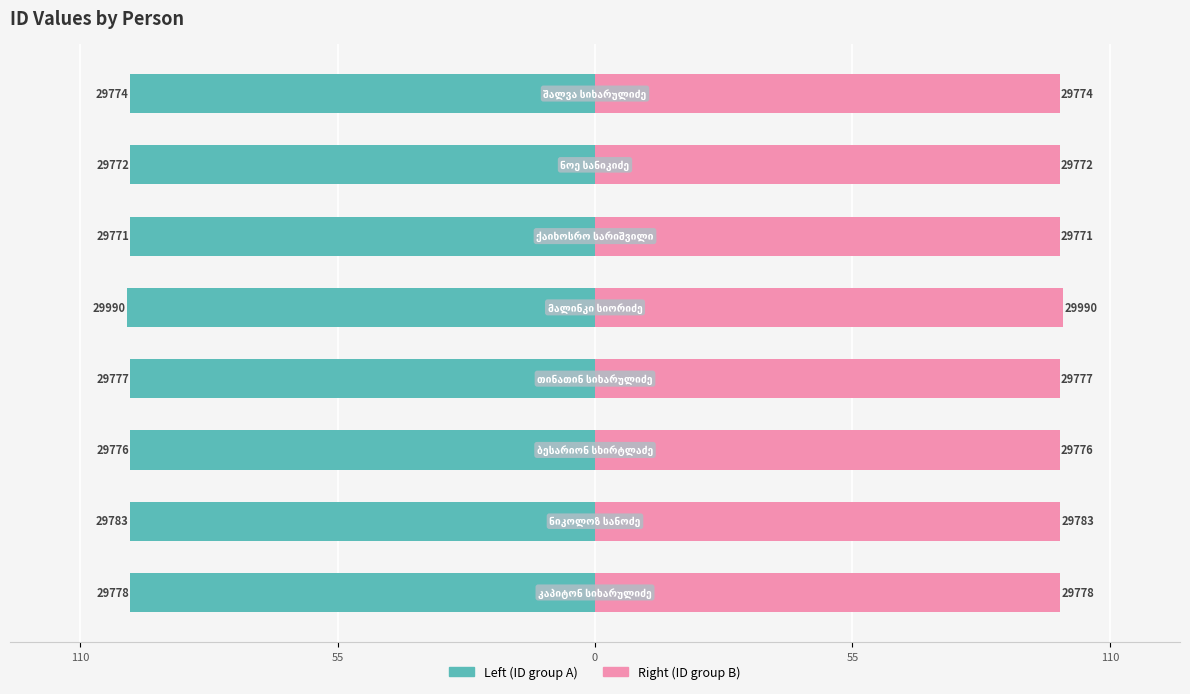

At how many categories does at least one series exceed -91?

8